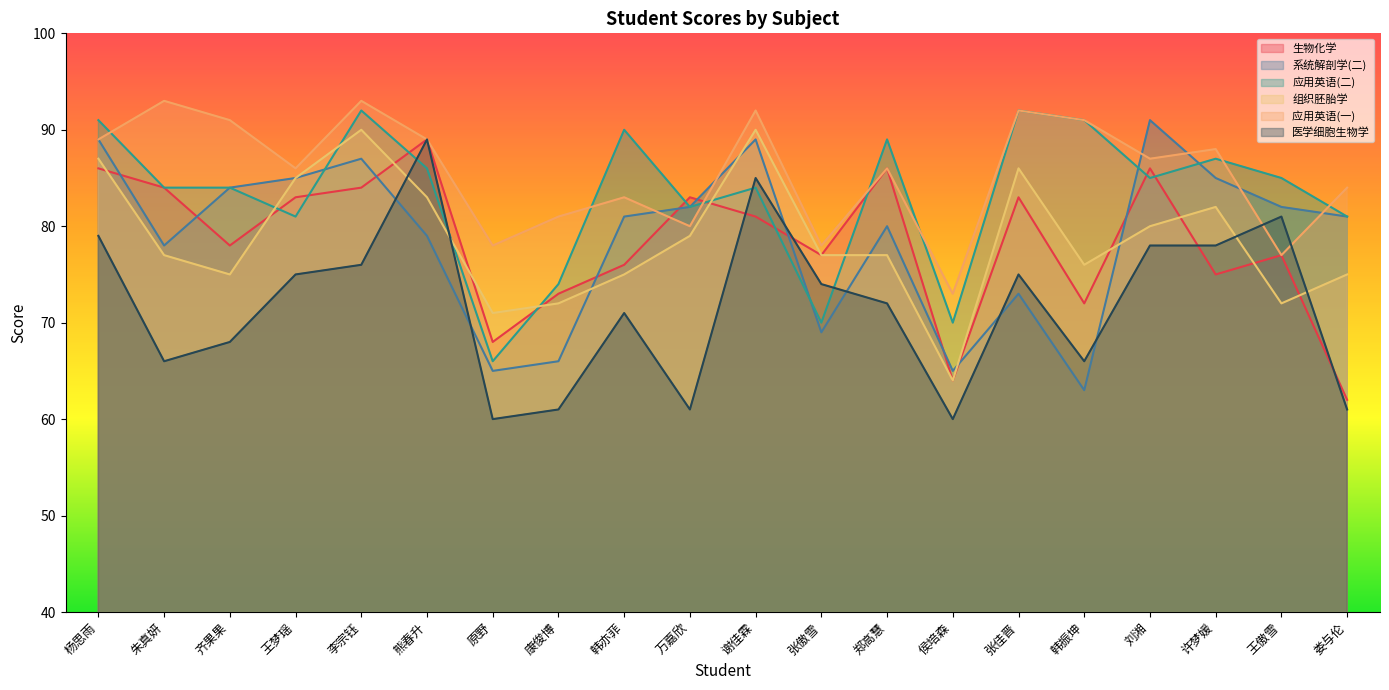

Rank the series at 王傲雪 from lowest to highest value.

组织胚胎学, 生物化学, 应用英语(一) , 医学细胞生物学, 系统解剖学(二), 应用英语(二)